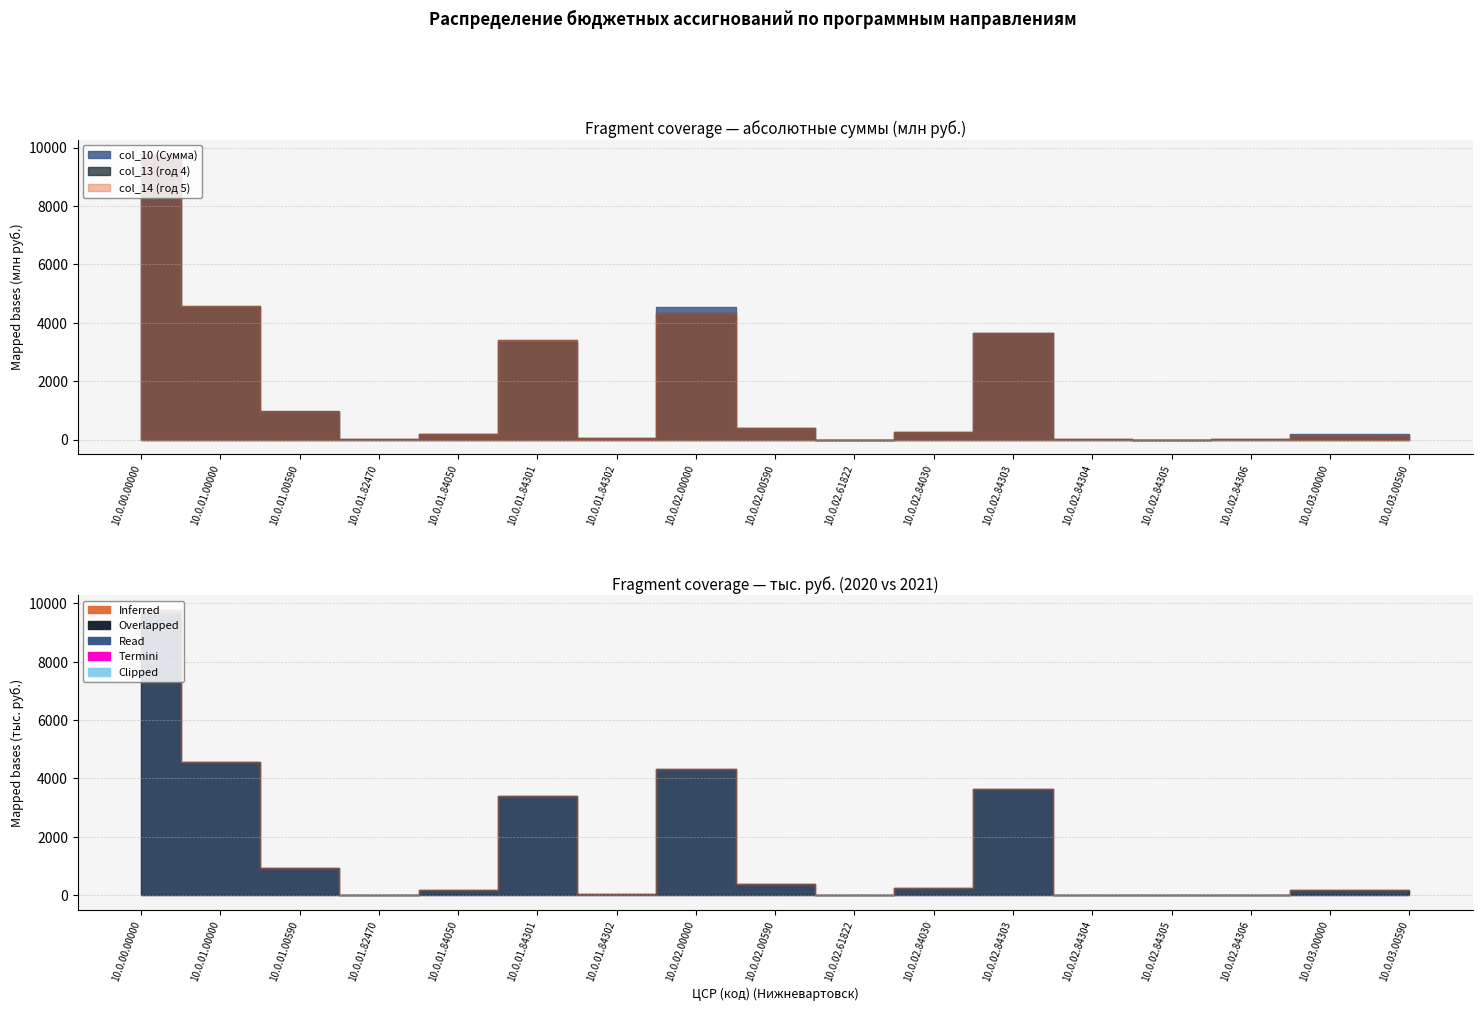

Is it true that col_16 (2021 тыс.руб) equals 2417.9 at 10.0.02.61822?

False